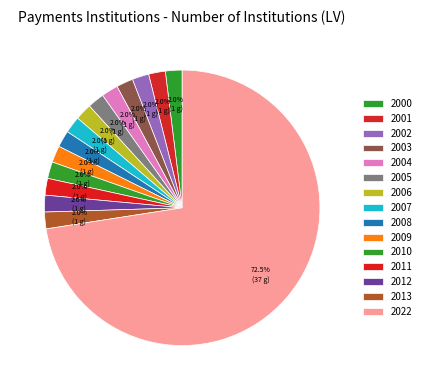

Is 2004 the majority of the pie?

No